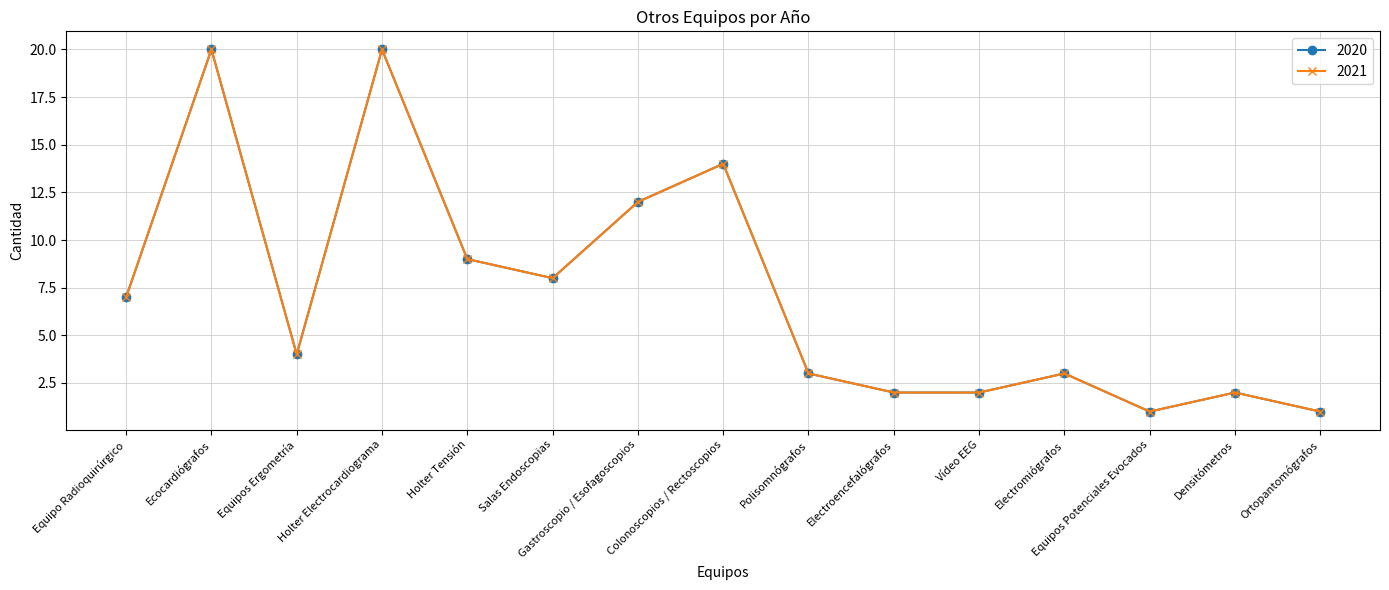

Which series has the largest total across all categories?

2020